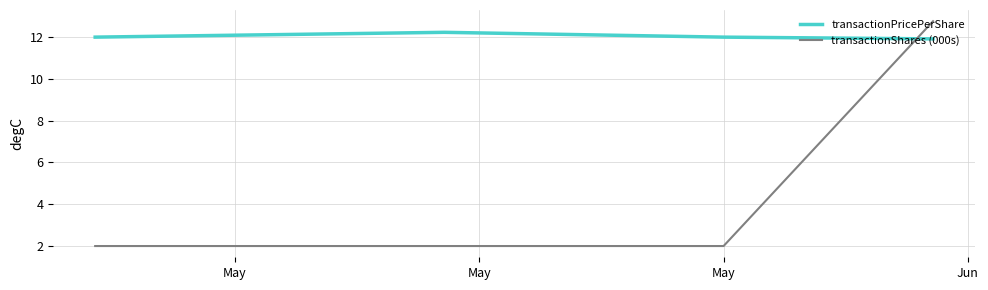

Which series has the widest spread of values?

transactionShares (000s)